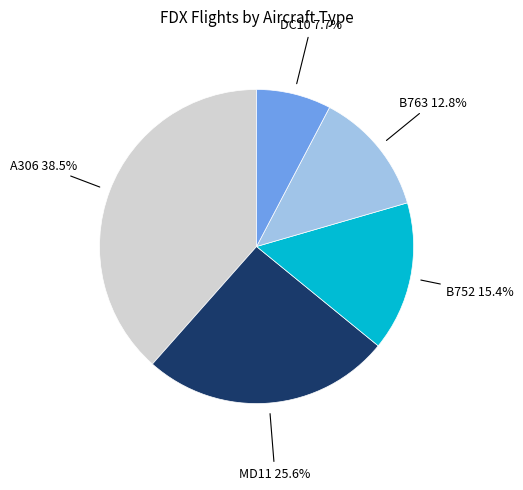

To the nearest percent, what portion does DC10 represent?

8%